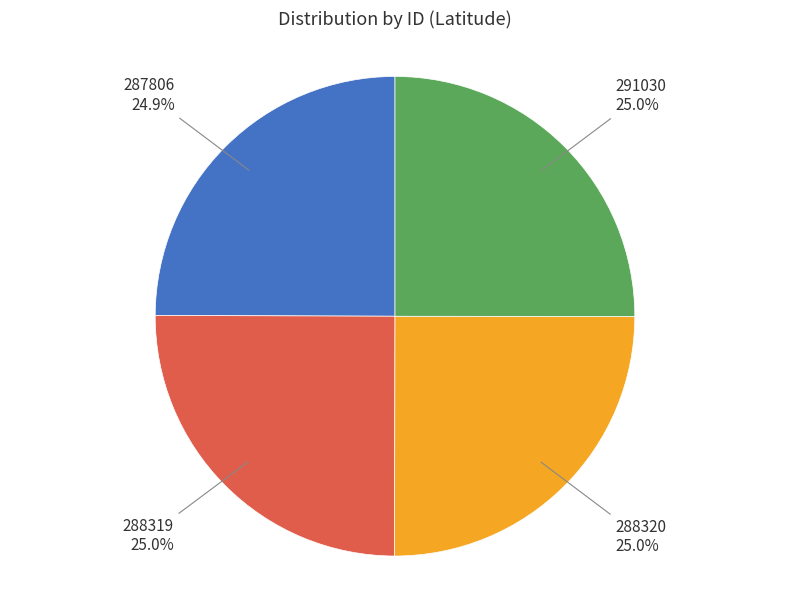

How many slices are in this pie chart?

4